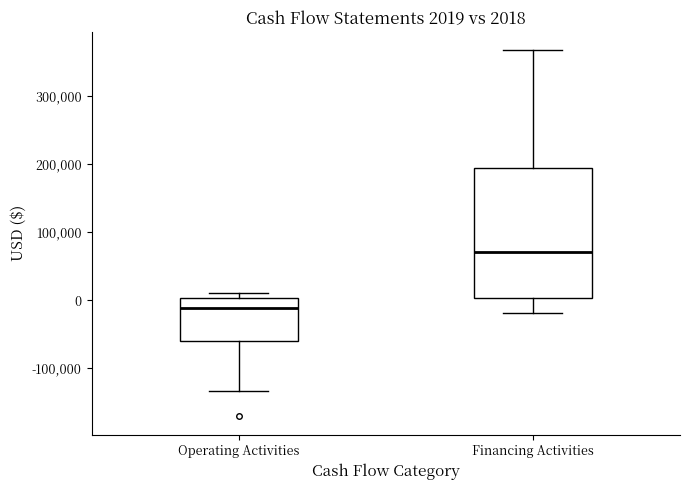

Which box has the highest median line?

Financing Activities